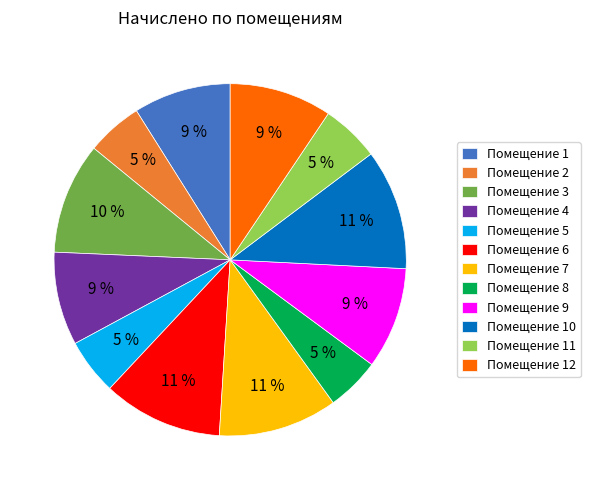

To the nearest percent, what percentage of the pie is Помещение 9?

9%